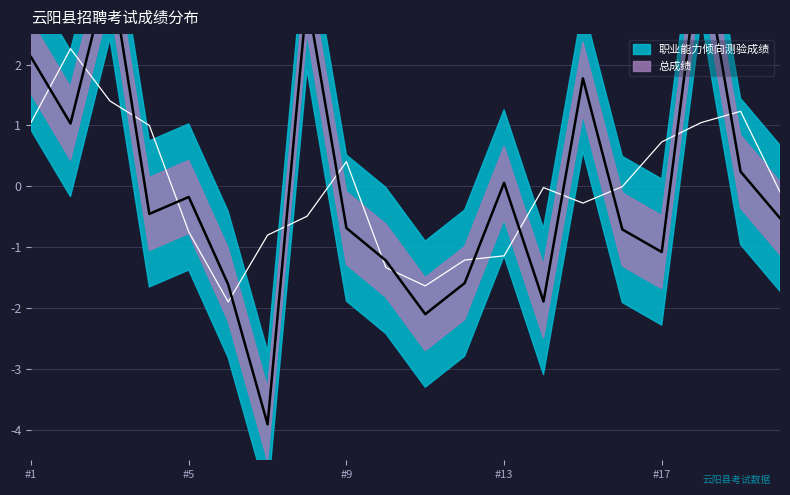

At which category does the chart reach its minimum across all series?

7